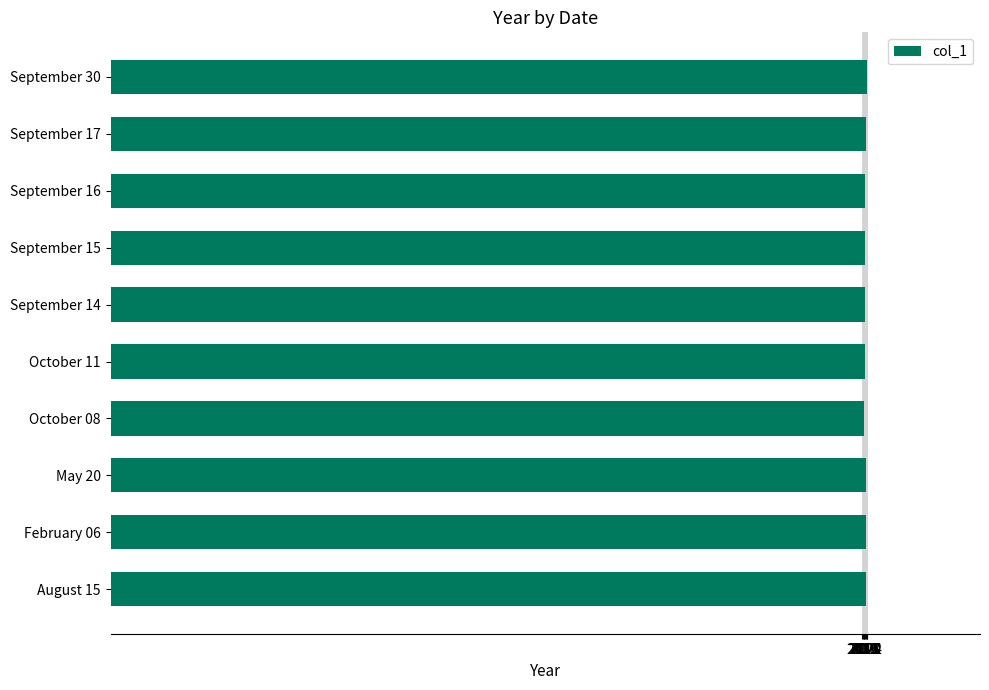

What is the minimum value shown in the chart?

2016